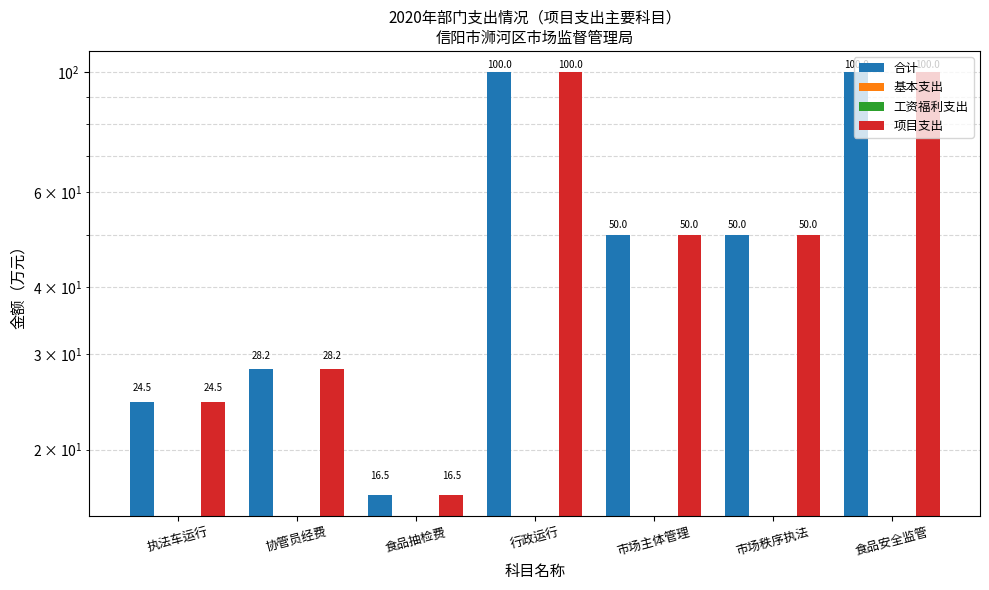

Reading right to left, transcribe all the data shown in this chart.

合计: 食品安全监管=100.0	市场秩序执法=50.0	市场主体管理=50.0	行政运行=100.0	食品抽检费=16.5	协管员经费=28.2	执法车运行=24.5
基本支出: 食品安全监管=0.0	市场秩序执法=0.0	市场主体管理=0.0	行政运行=0.0	食品抽检费=0.0	协管员经费=0.0	执法车运行=0.0
工资福利支出: 食品安全监管=0.0	市场秩序执法=0.0	市场主体管理=0.0	行政运行=0.0	食品抽检费=0.0	协管员经费=0.0	执法车运行=0.0
项目支出: 食品安全监管=100.0	市场秩序执法=50.0	市场主体管理=50.0	行政运行=100.0	食品抽检费=16.5	协管员经费=28.2	执法车运行=24.5